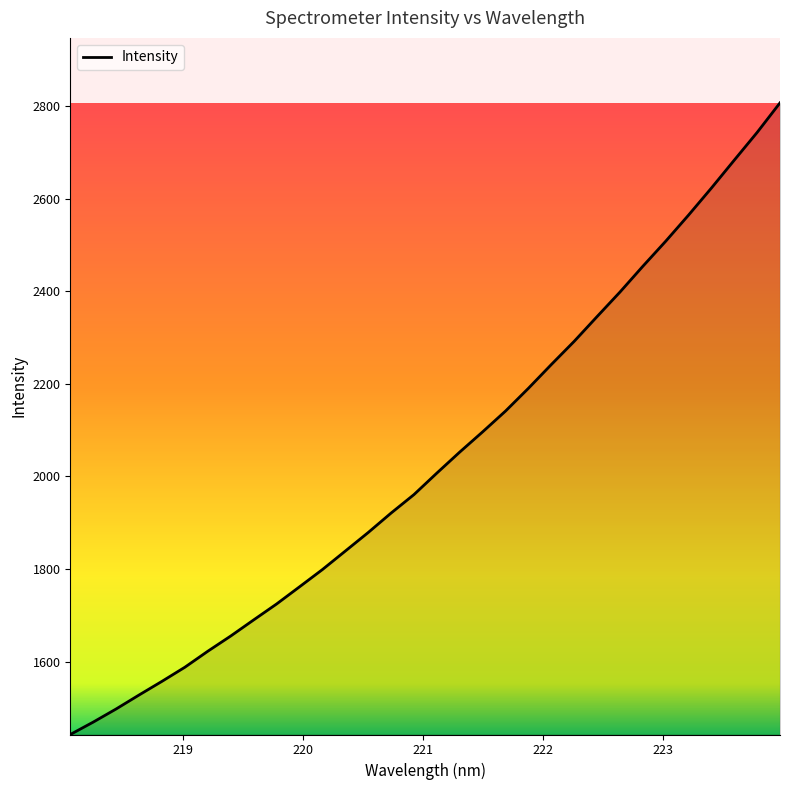

What is the difference between the maximum and minimum values?

1364.9